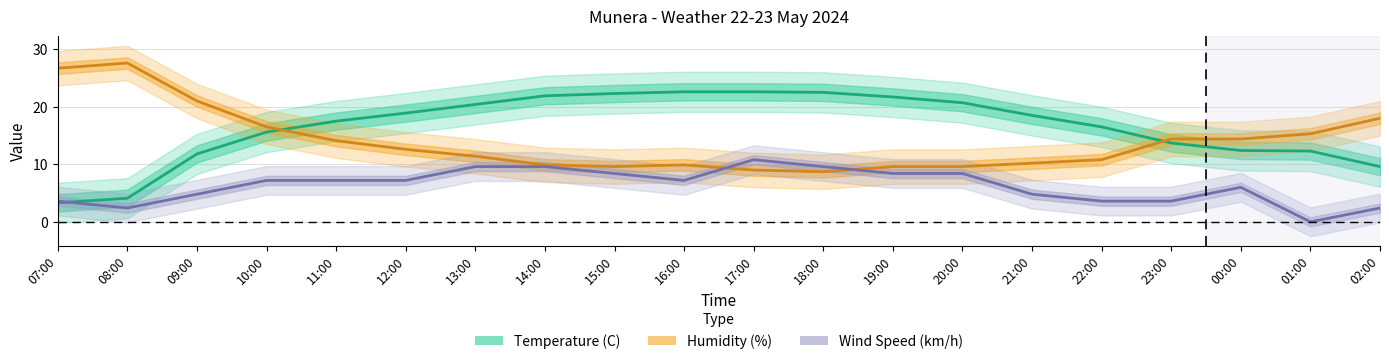

At which label does Humidity (%) first exceed 12?

07:00